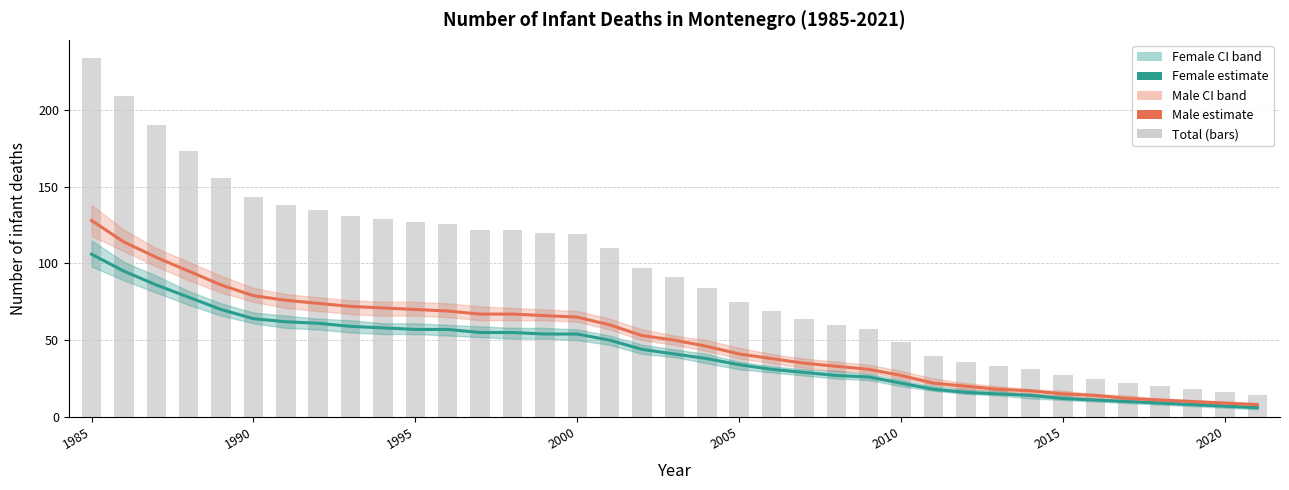

At which label does Total (Female+Male) first exceed 91?

1985